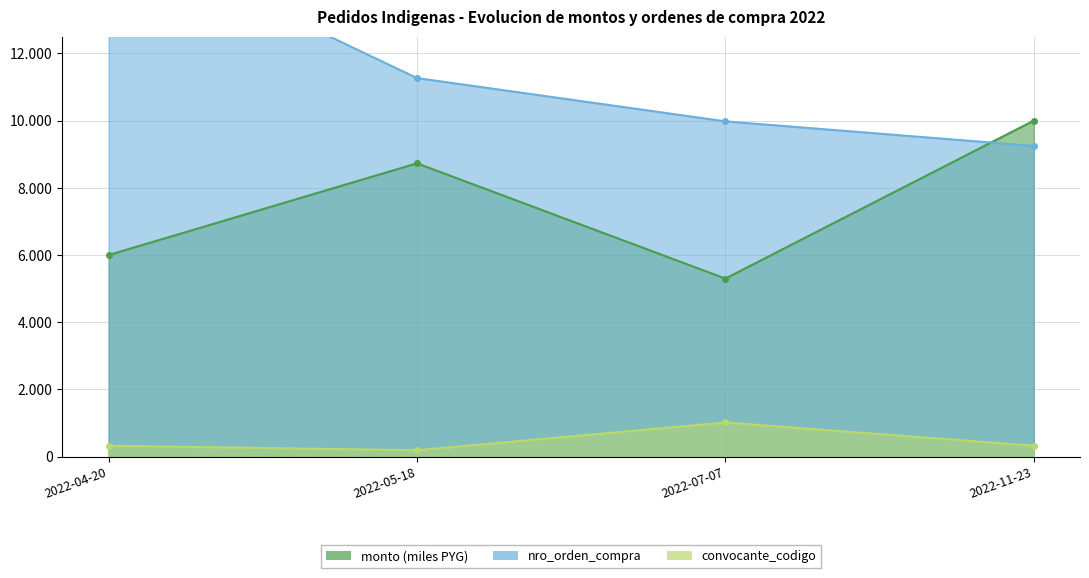

Which series changed the most between 2022-04-20 and 2022-05-18?

nro_orden_compra